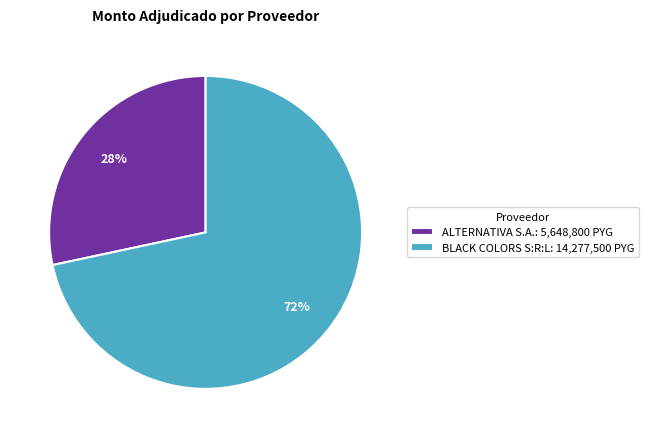

What is the smallest slice in the pie chart?

ALTERNATIVA S.A.